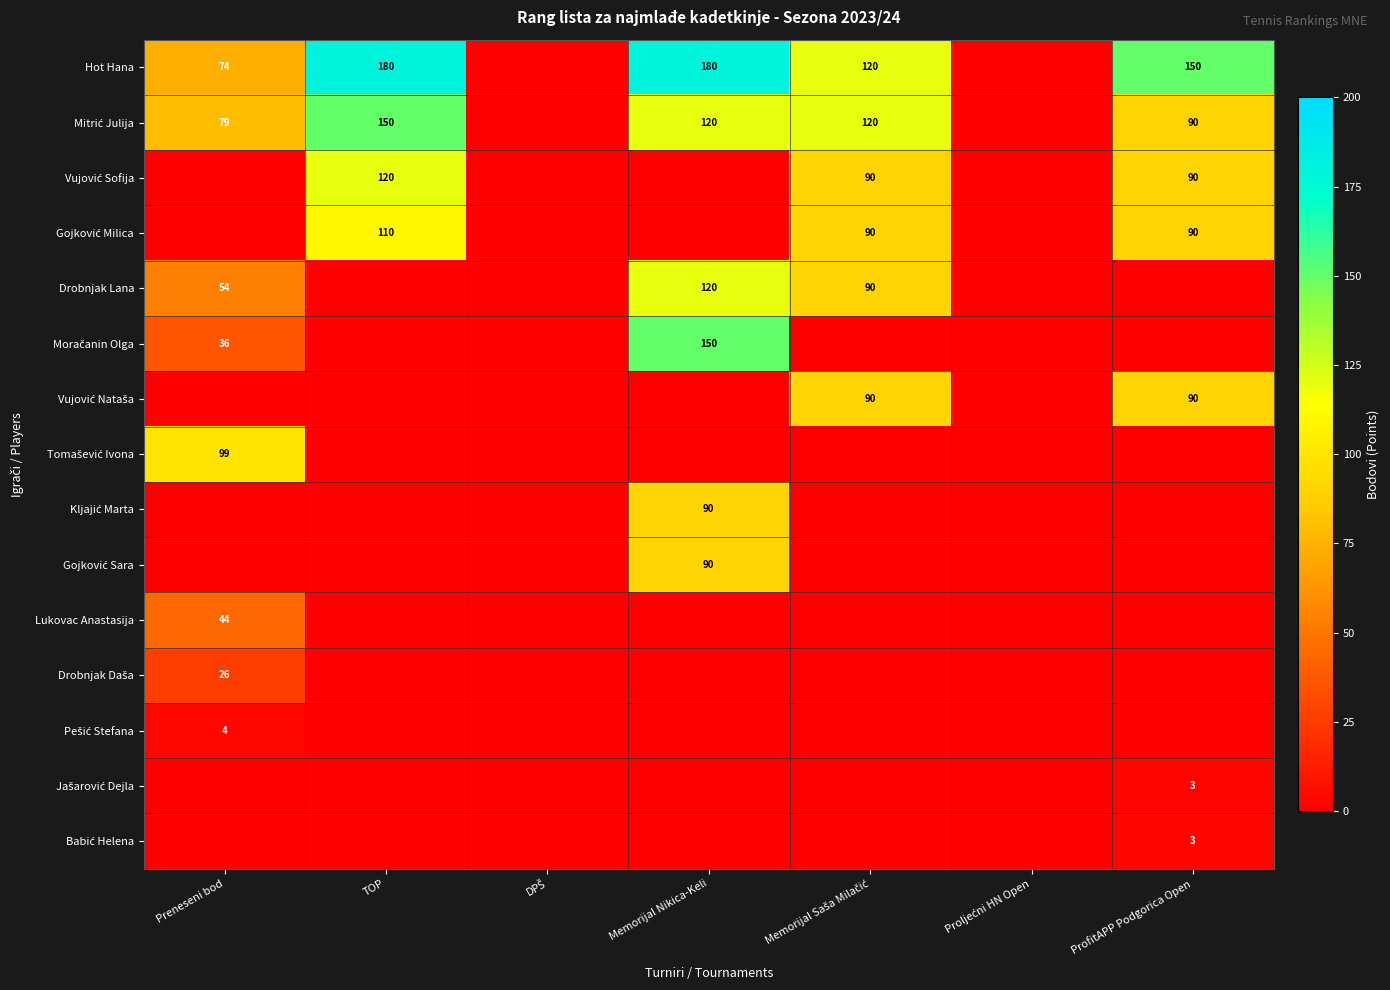

The value of Lukovac Anastasija at Preneseni bod is 44. True or false?

True